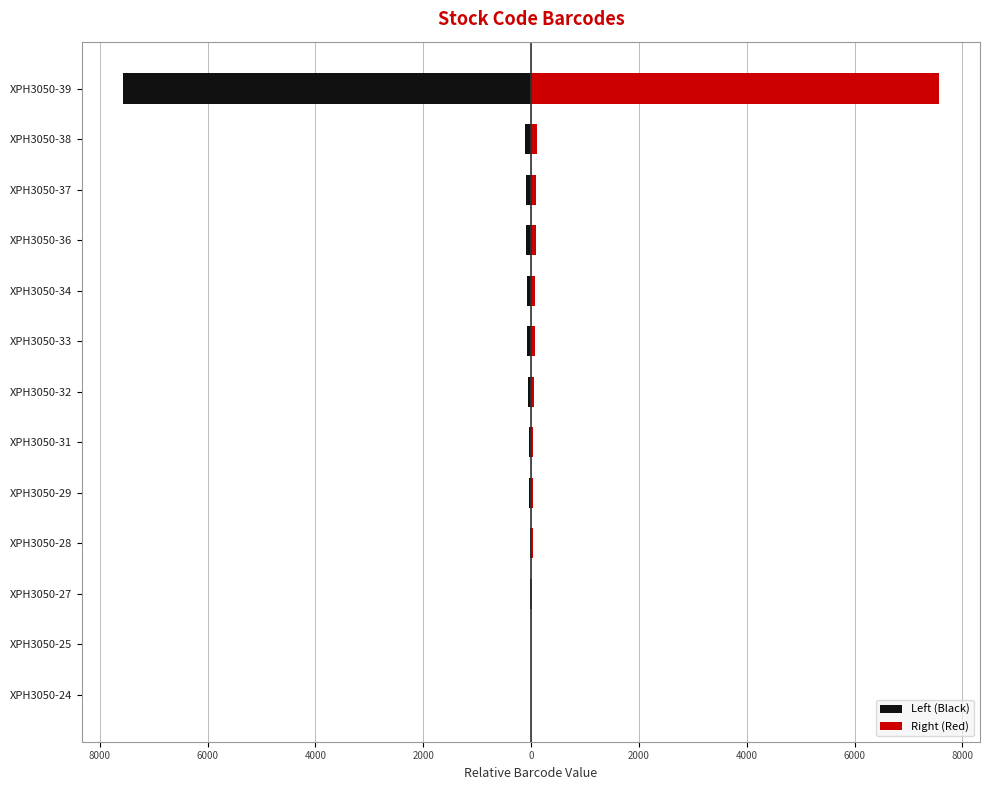

How many values in the Right (Red) series are below 59?

6